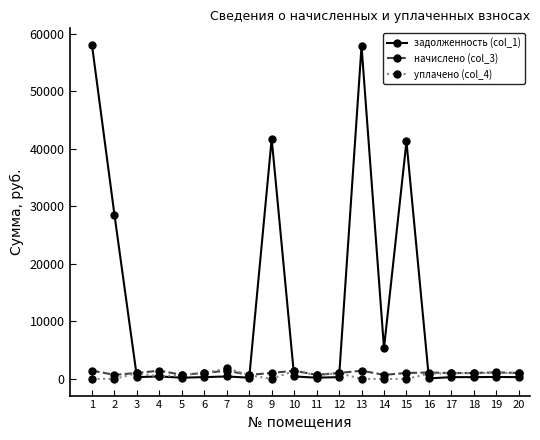

Is this an area chart (filled region under the line)?

No